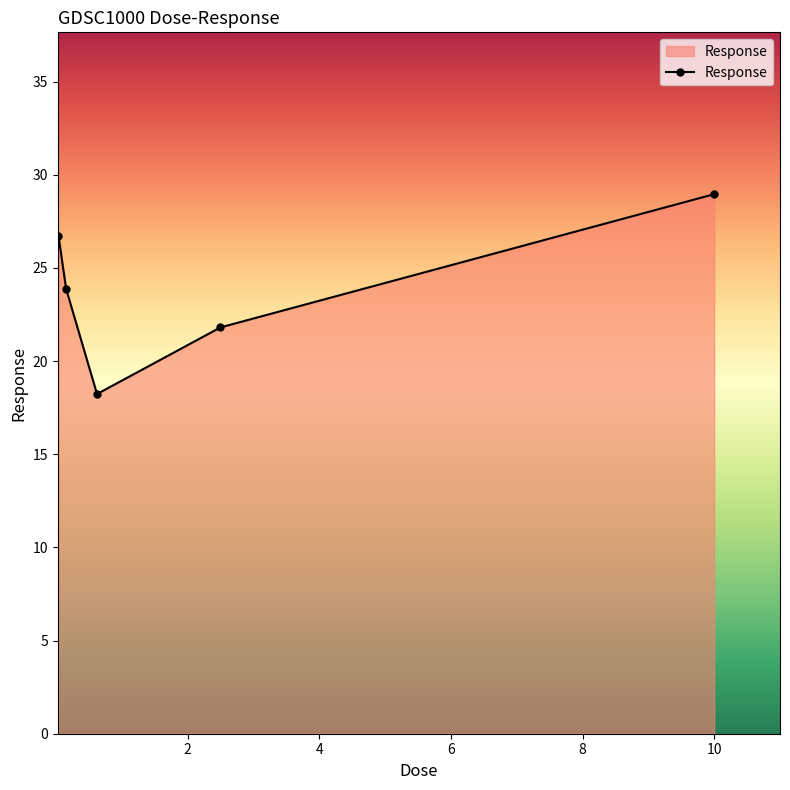

What is the greatest value displayed?

29.0